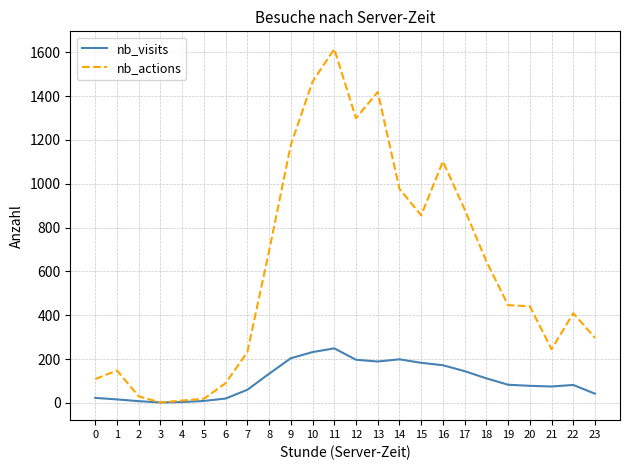

True or false: nb_visits has a value of 78 at 20.

True